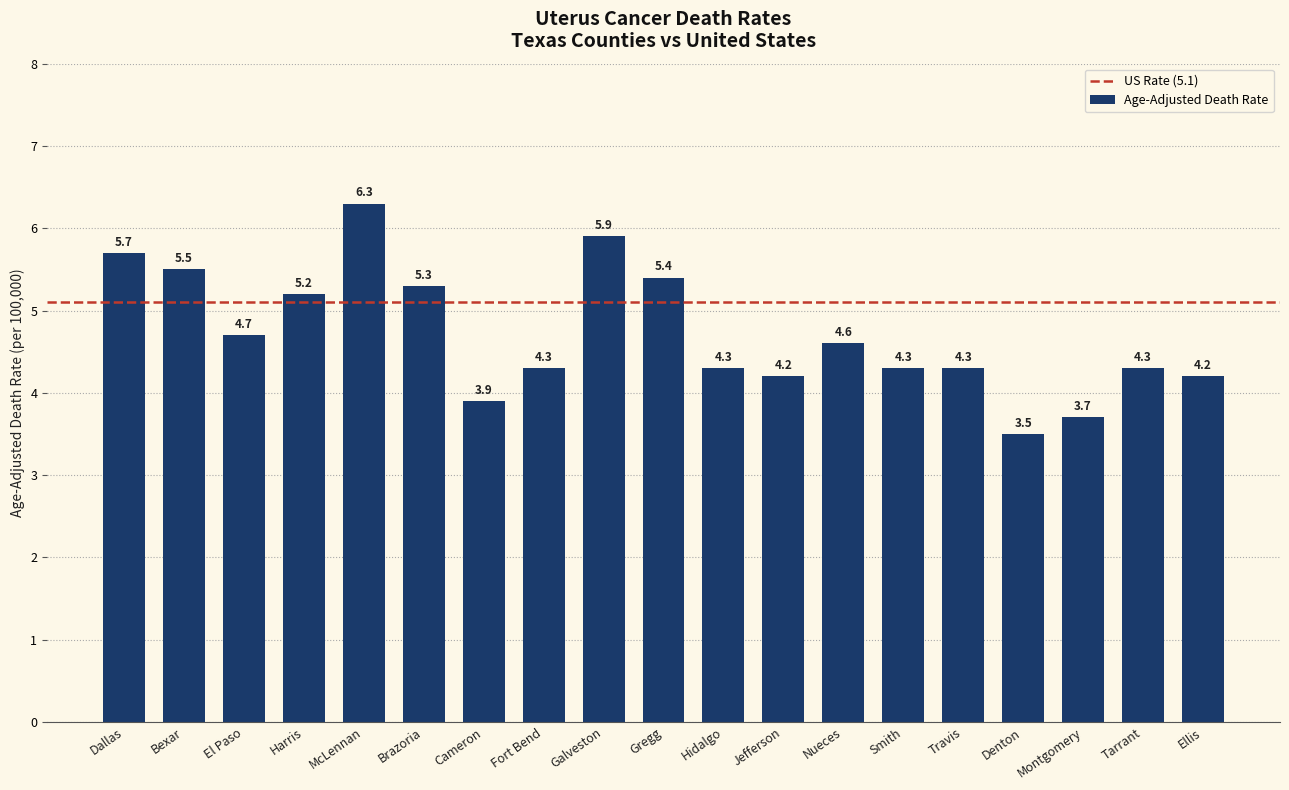

Where is the data nearest to the value 4?

Cameron